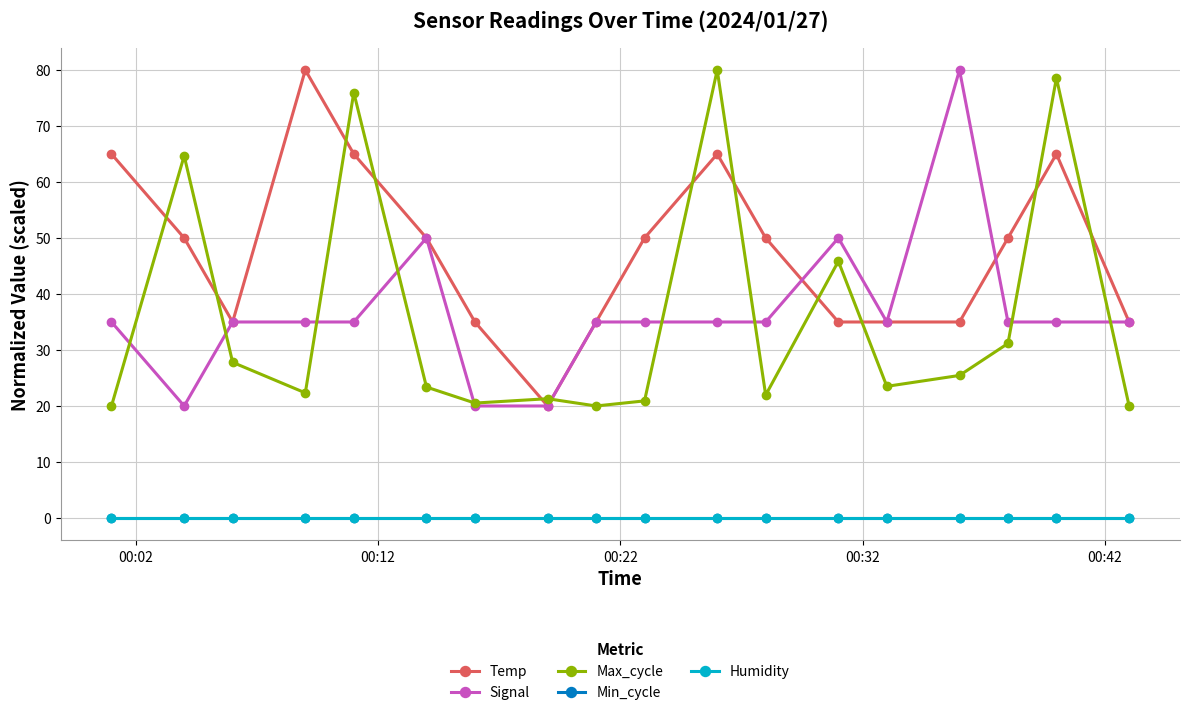

Is this an area chart (filled region under the line)?

No